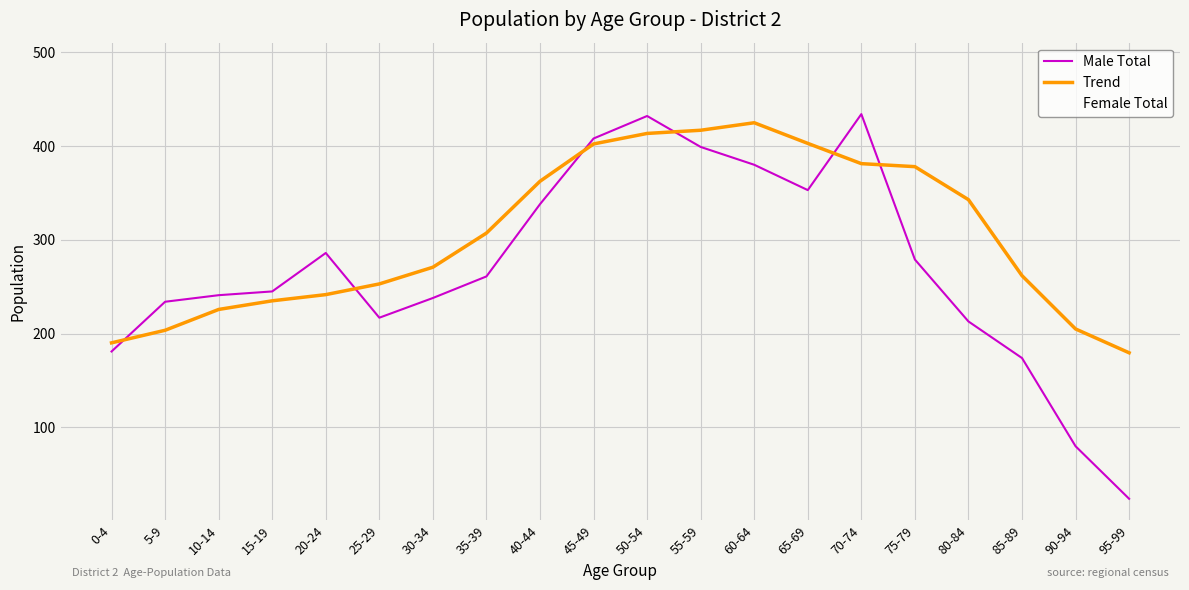

How many lines are shown in the chart?

3